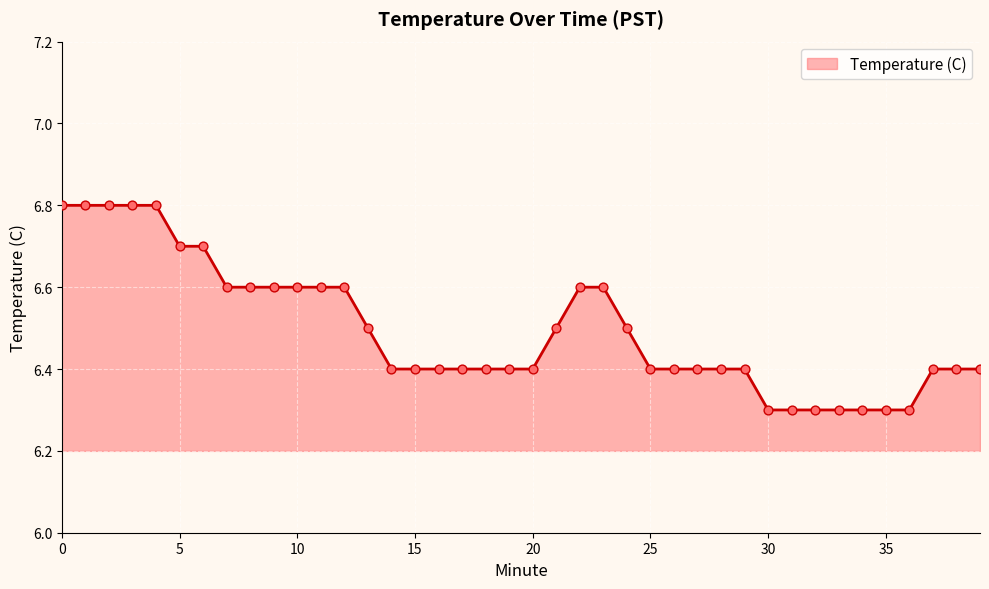

What is the difference between the maximum and minimum values?

0.5